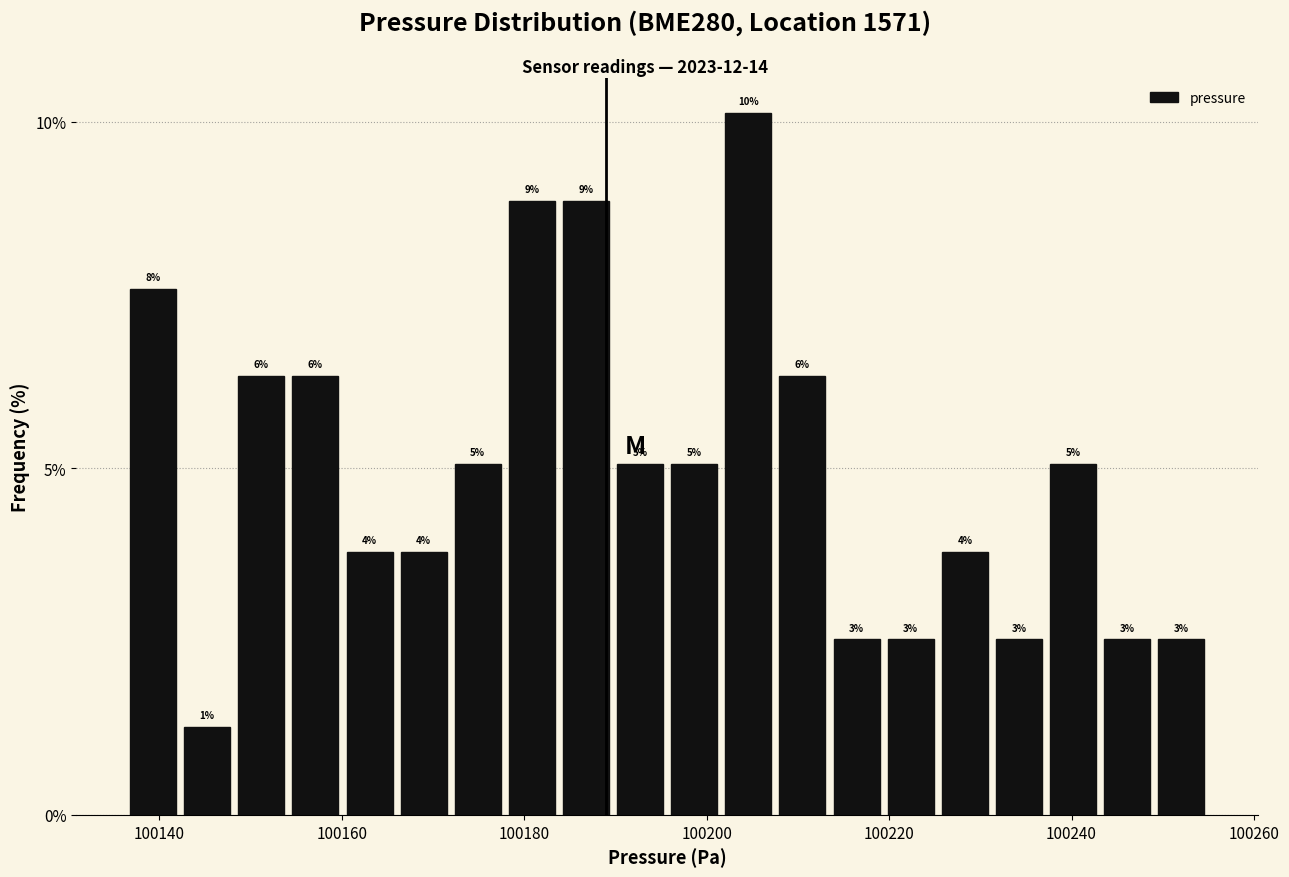

Read against the x-axis, roughly where is the centre of the tallest bar?

100204